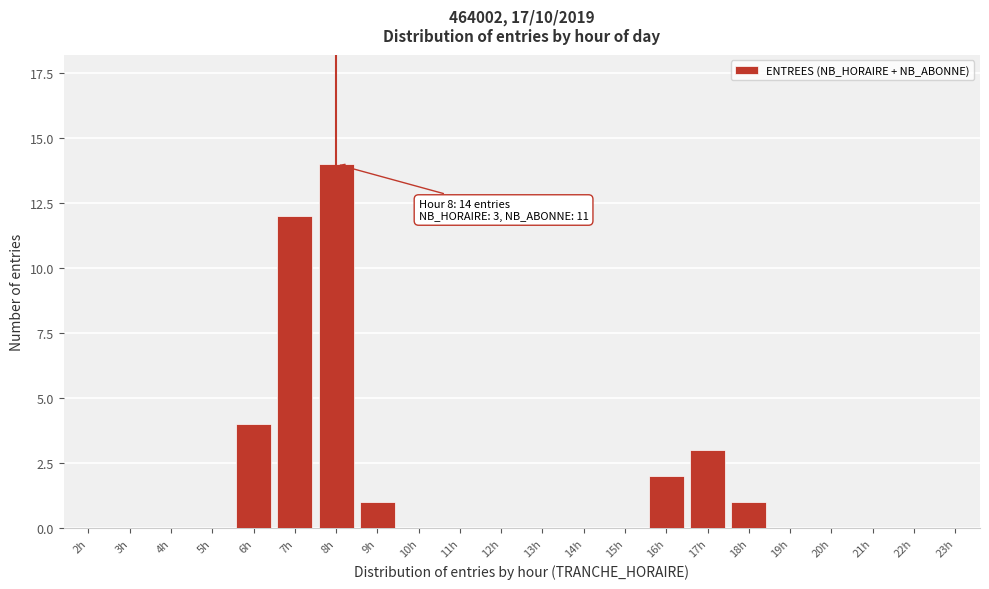

Reading left to right, extract all data points from this chart.

2h=0	3h=0	4h=0	5h=0	6h=4	7h=12	8h=14	9h=1	10h=0	11h=0	12h=0	13h=0	14h=0	15h=0	16h=2	17h=3	18h=1	19h=0	20h=0	21h=0	22h=0	23h=0